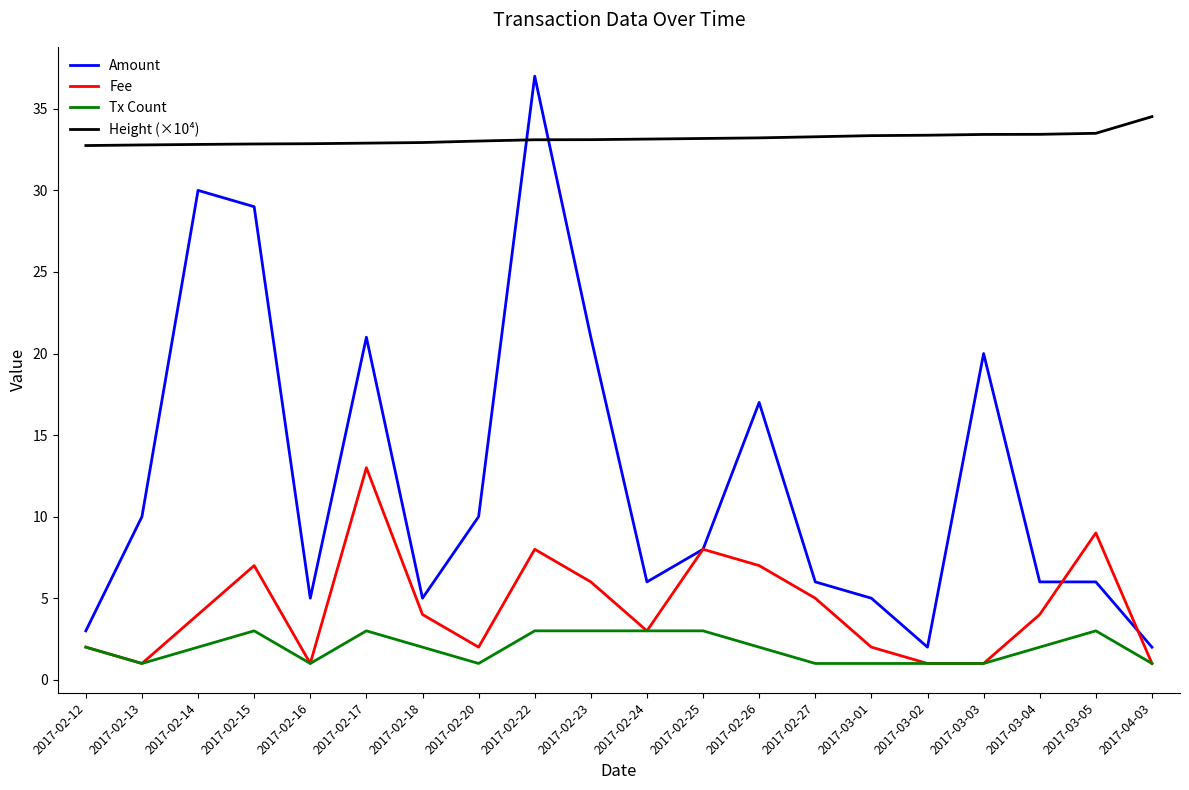

How many interior local peaks does the Fee series have?

5